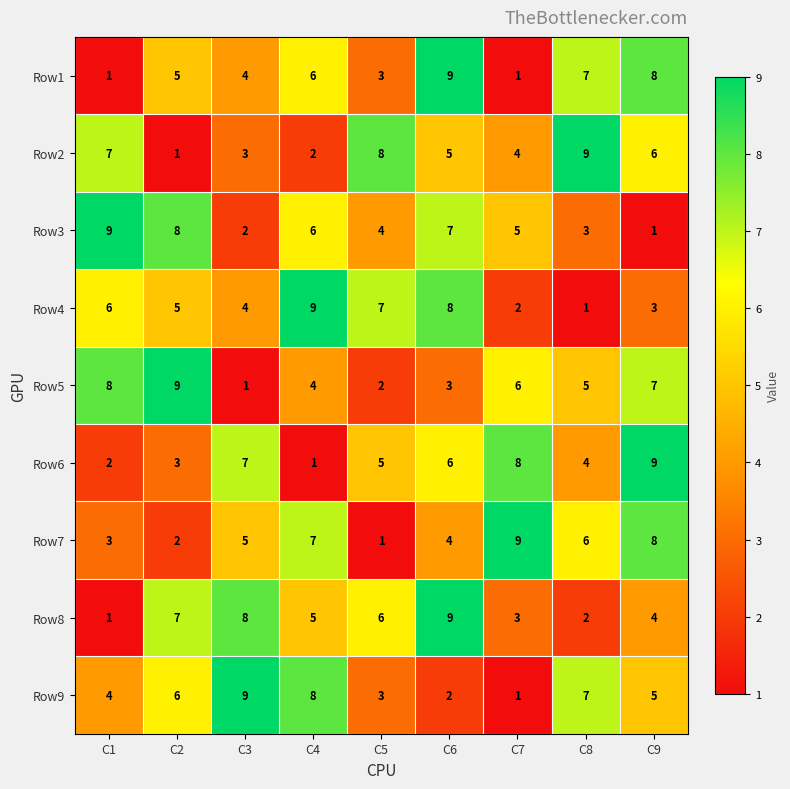

What value does the Row7 series have at C4?

7